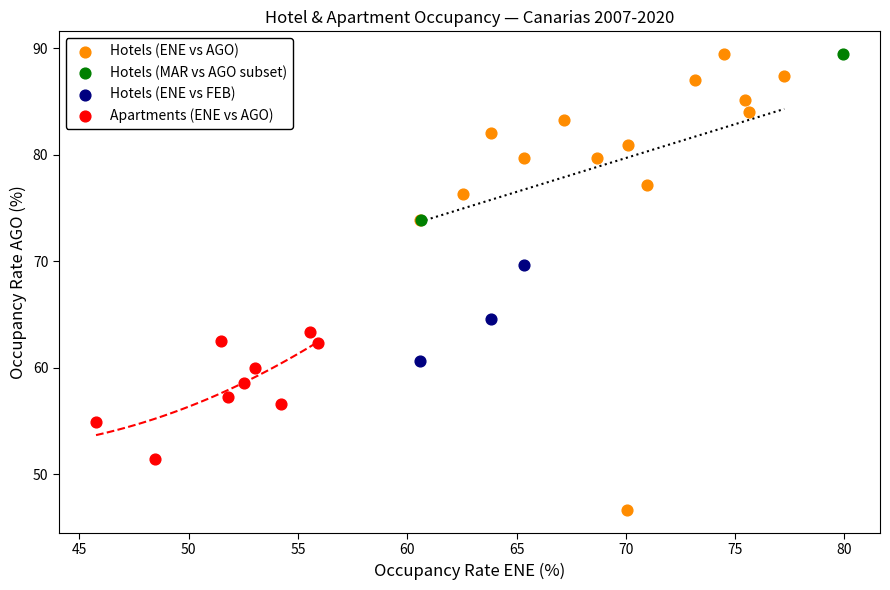

What are all the series names shown in the legend?

Hotels (ENE vs AGO), Hotels (MAR vs AGO subset), Hotels (ENE vs FEB), Apartments (ENE vs AGO)